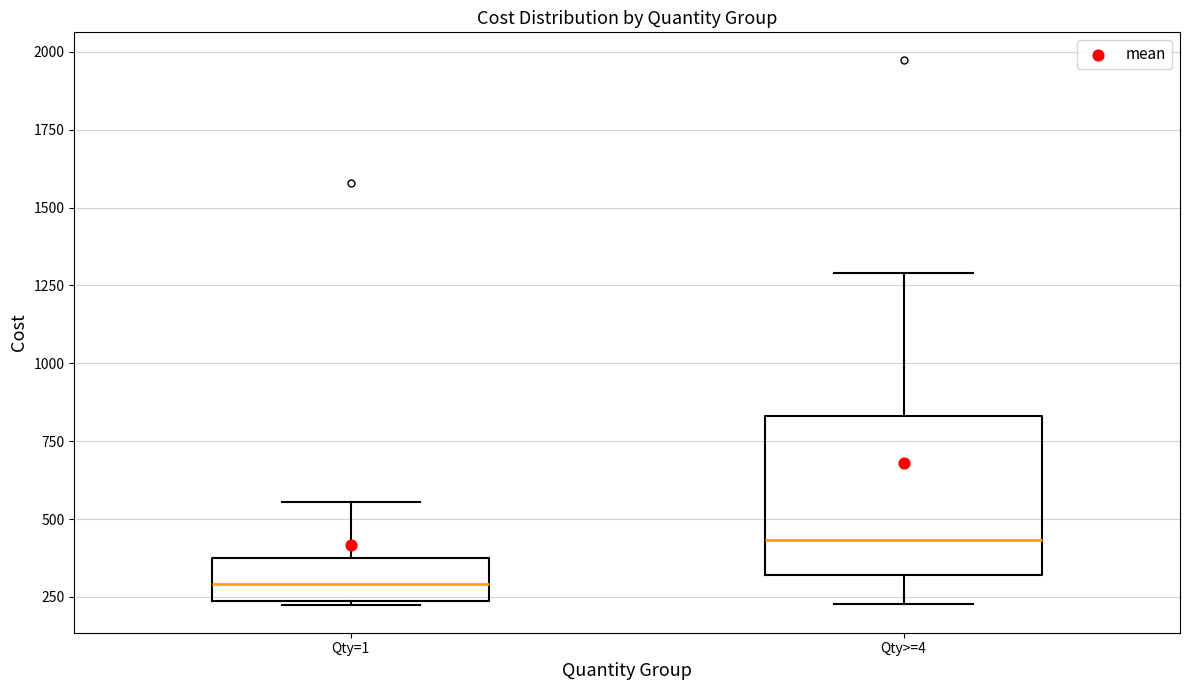

Where does the lower whisker of the box for Qty>=4 end on the y-axis? The values are not printed on the chart, so give them approximately, as read against the axis.

250